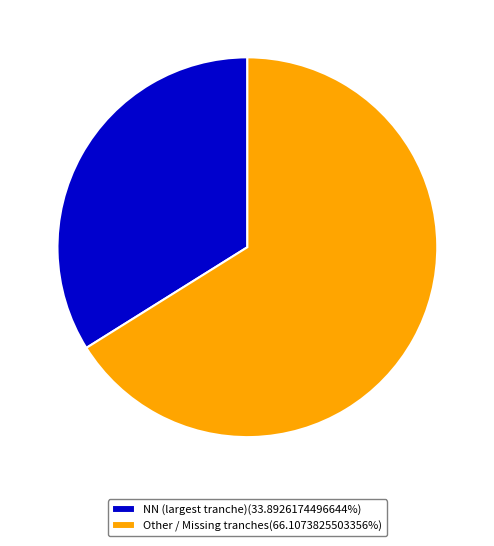

How many segments does this pie chart have?

2